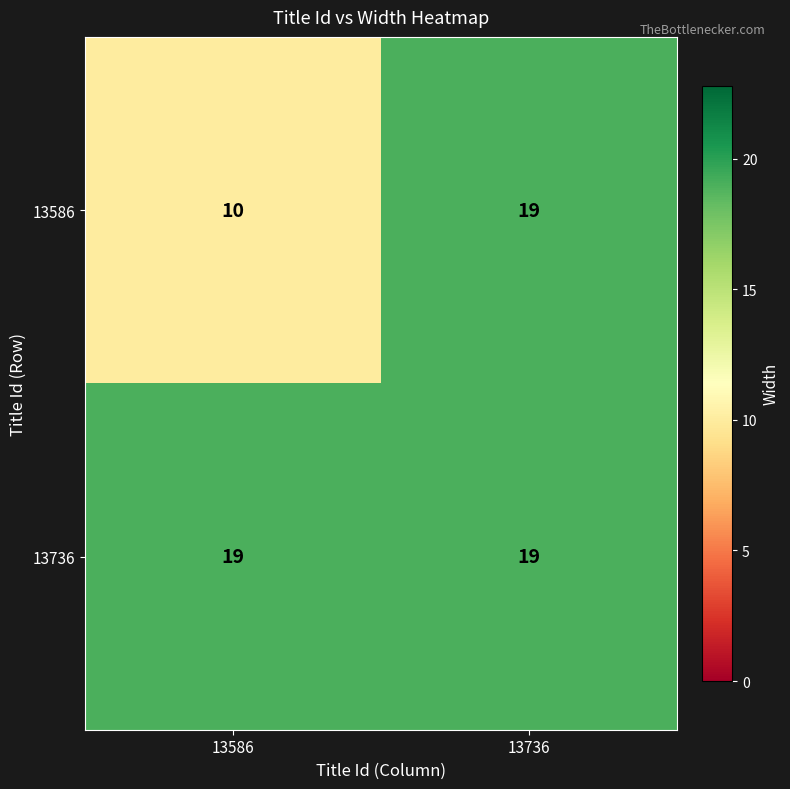

What is the maximum value shown in the chart?

19